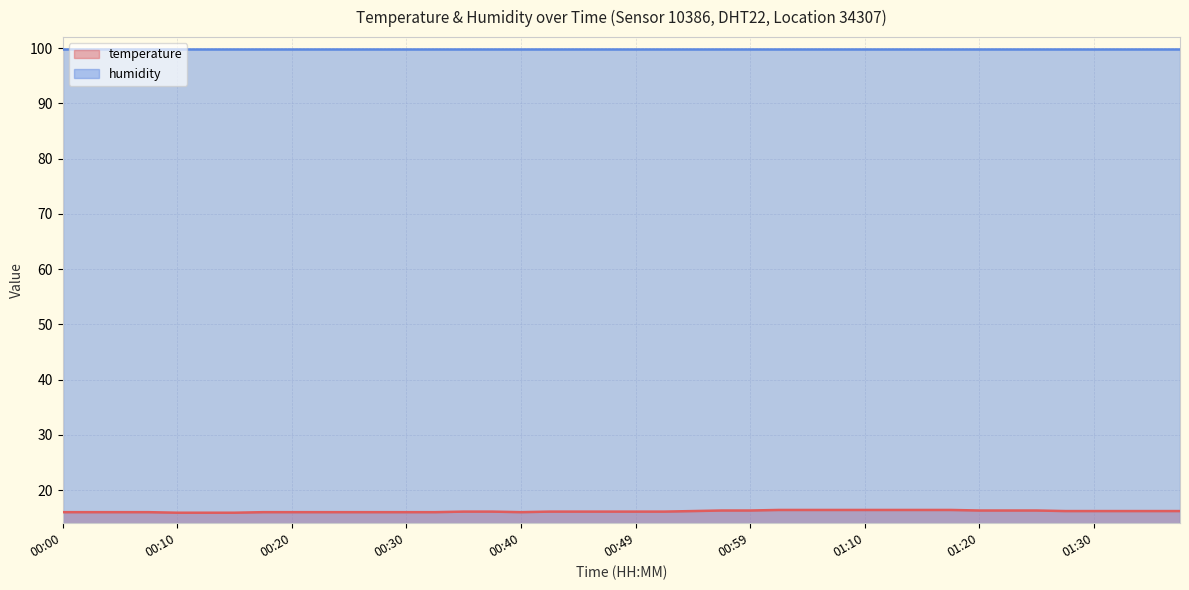

How many points are lower than both their immediate neighbors (excluding endpoints)?

1